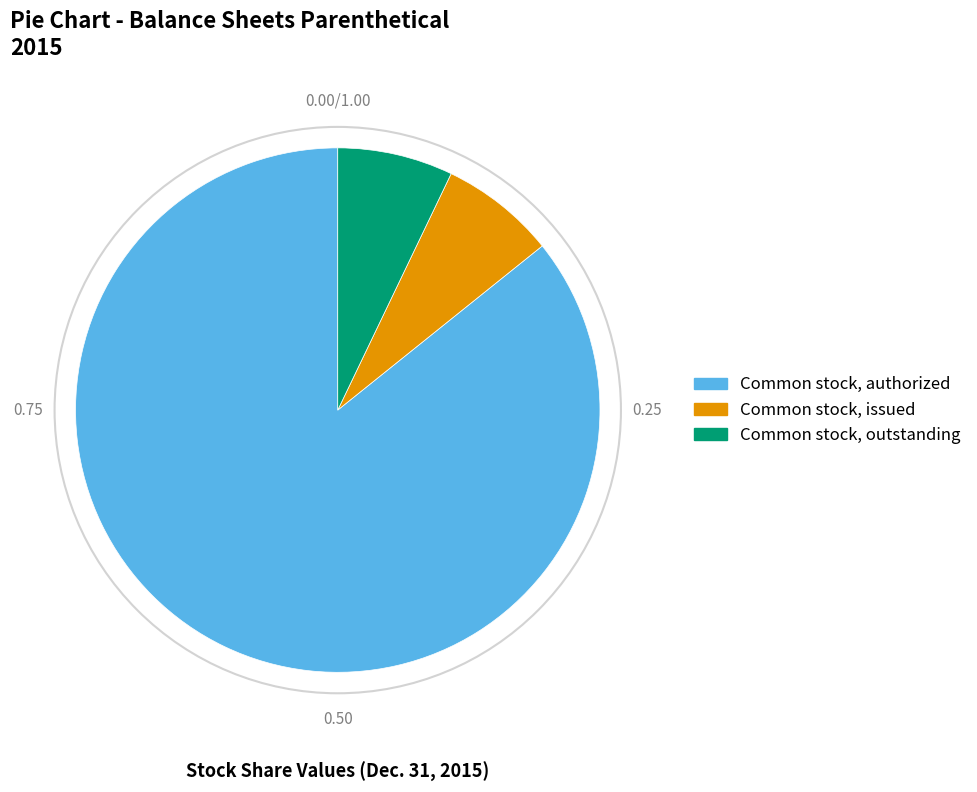

What is the ratio of the value at Common stock, issued to the value at Common stock, outstanding?

1.0